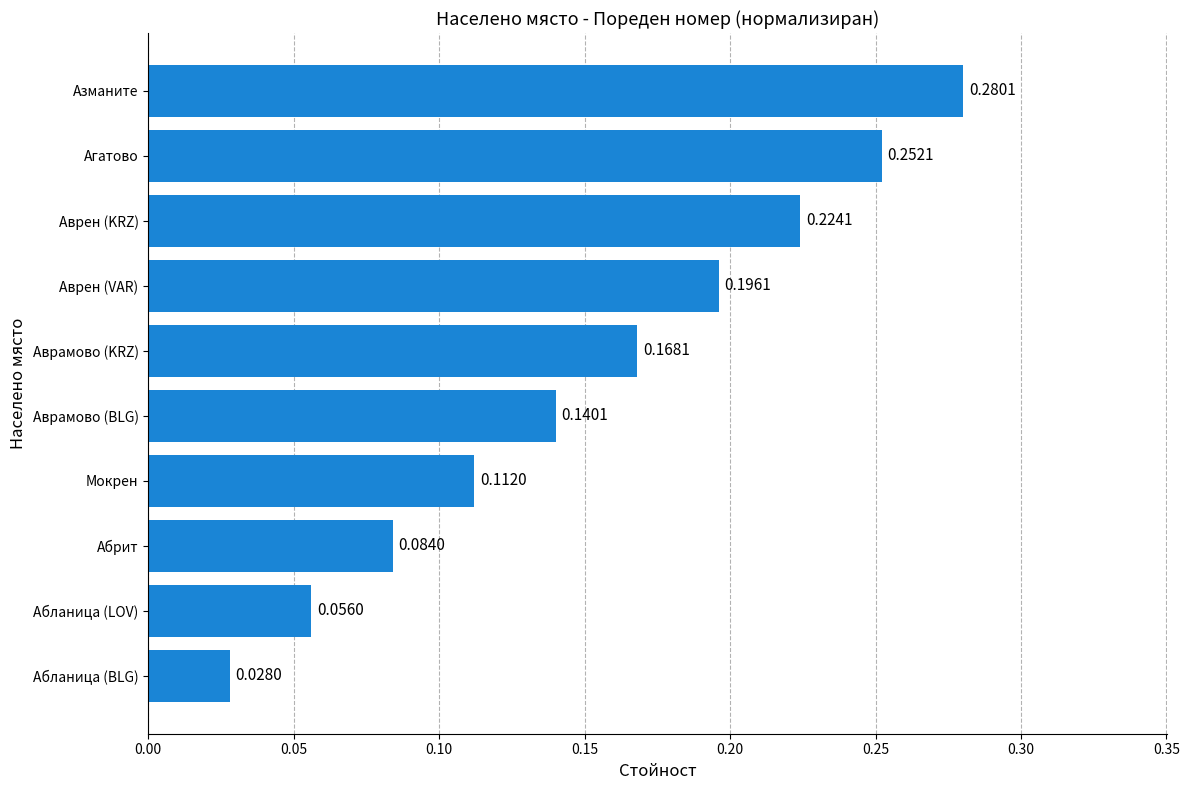

What is the sum of all values?

1.5